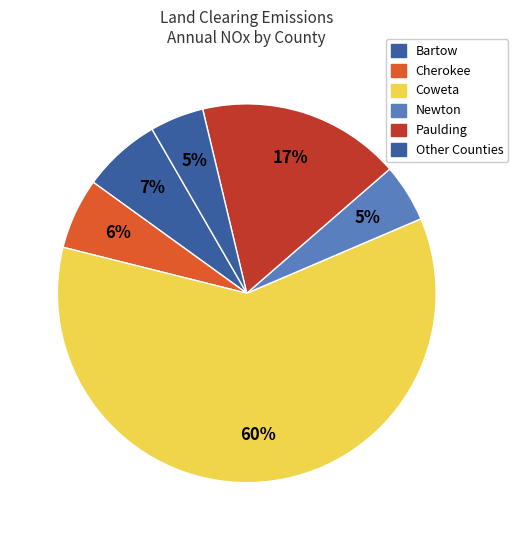

Count the number of slices in the pie.

6